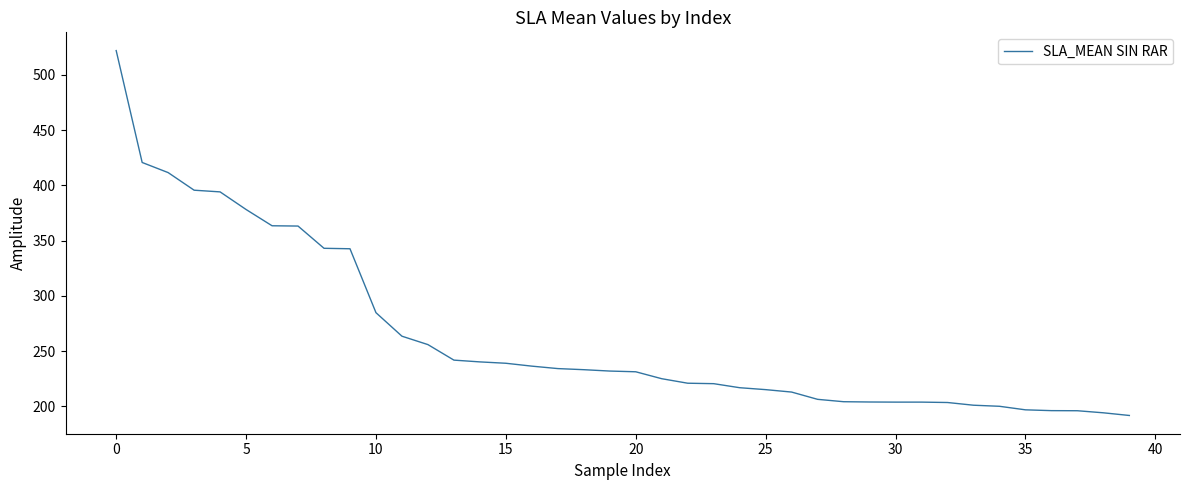

Count the number of categories in the chart.

40